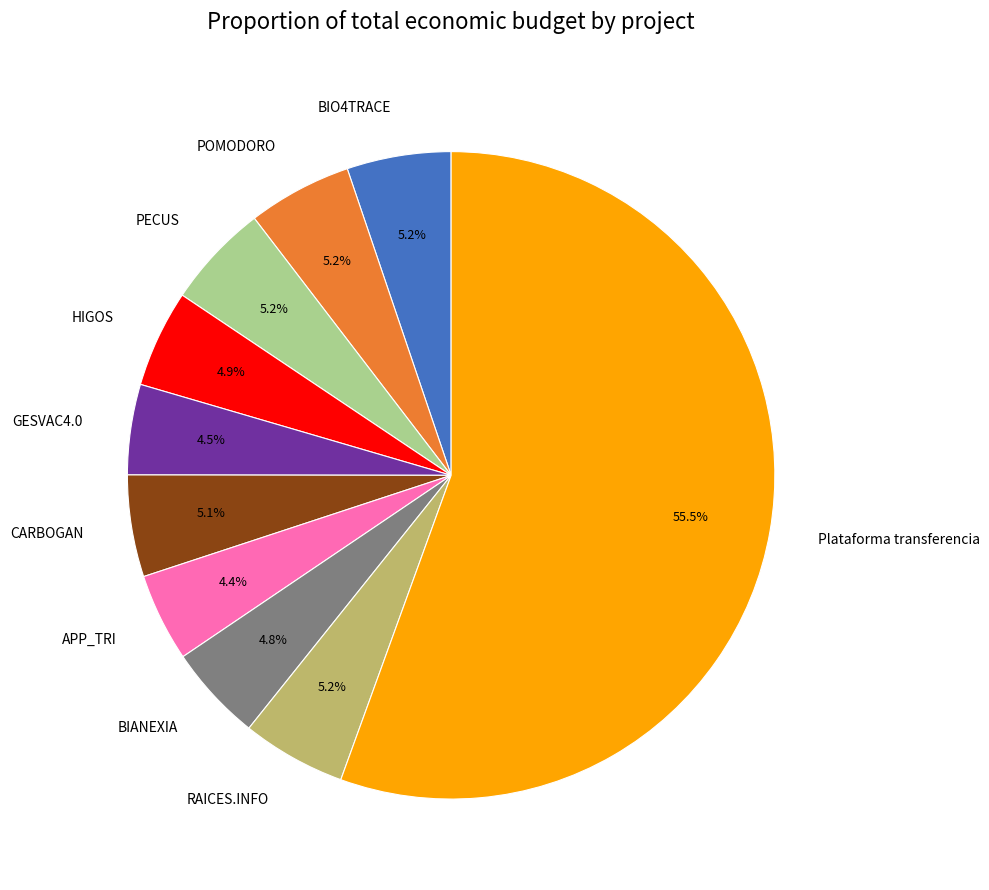

What percentage is the HIGOS slice, to the nearest percent?

5%